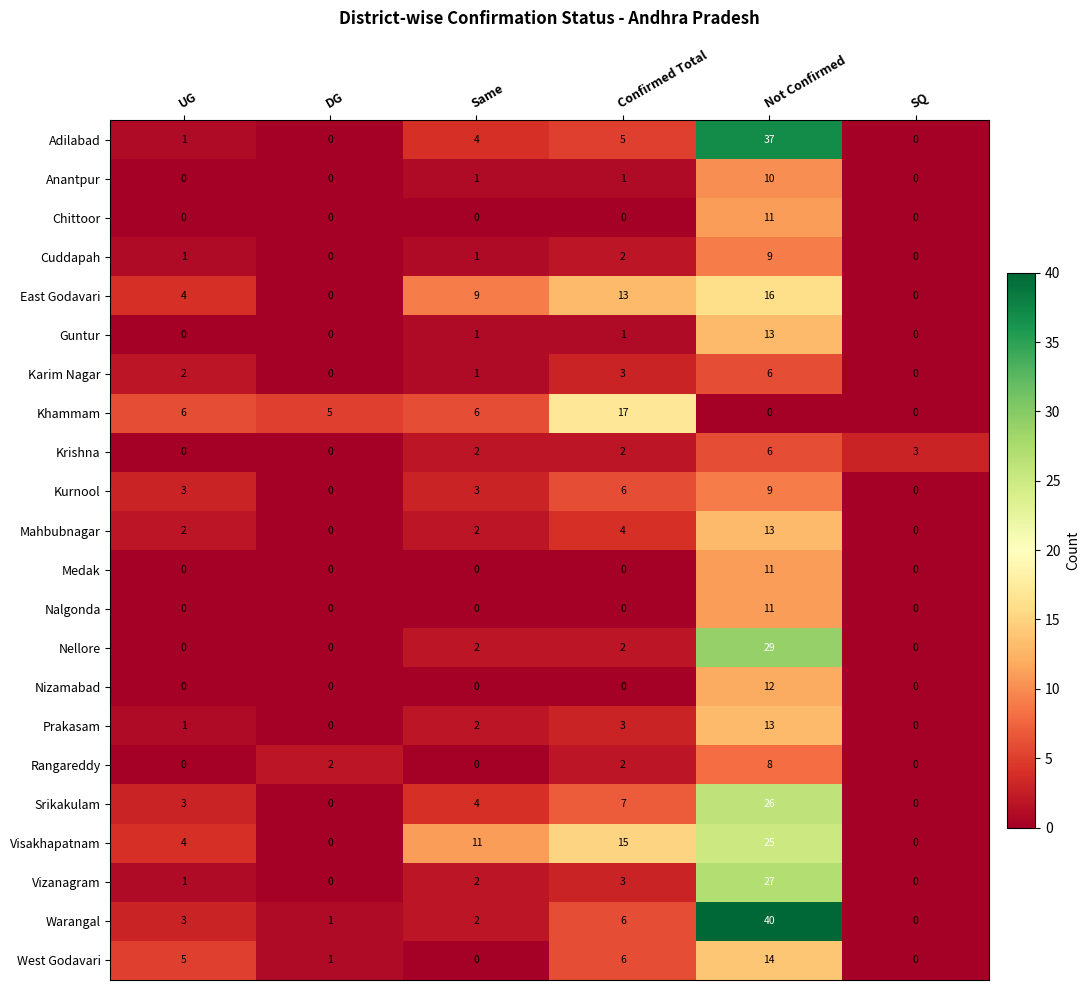

Count the Rangareddy values in the range 0 to 2.

5